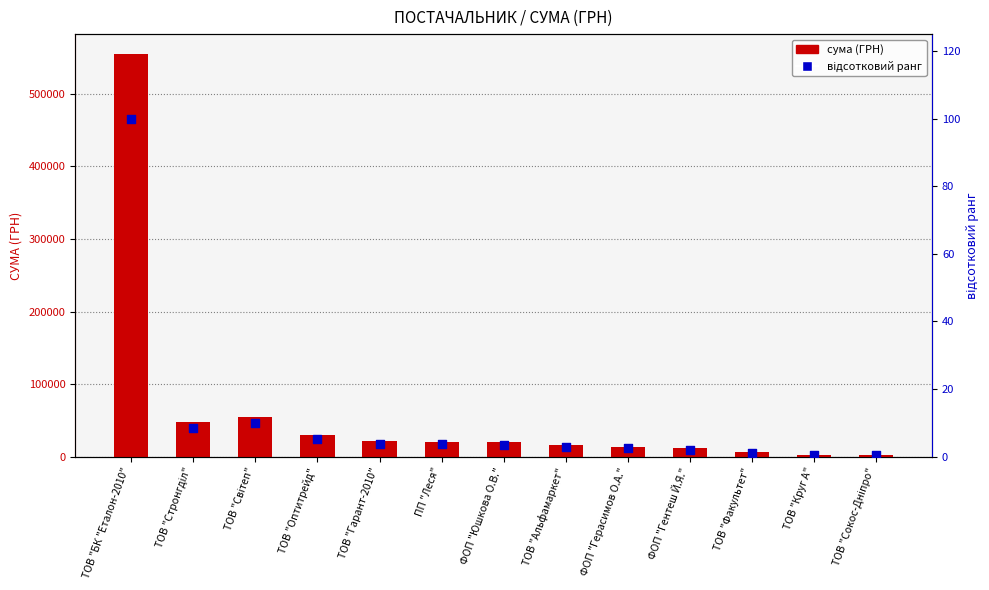

Which series reaches the minimum Y coordinate?

відсотковий ранг